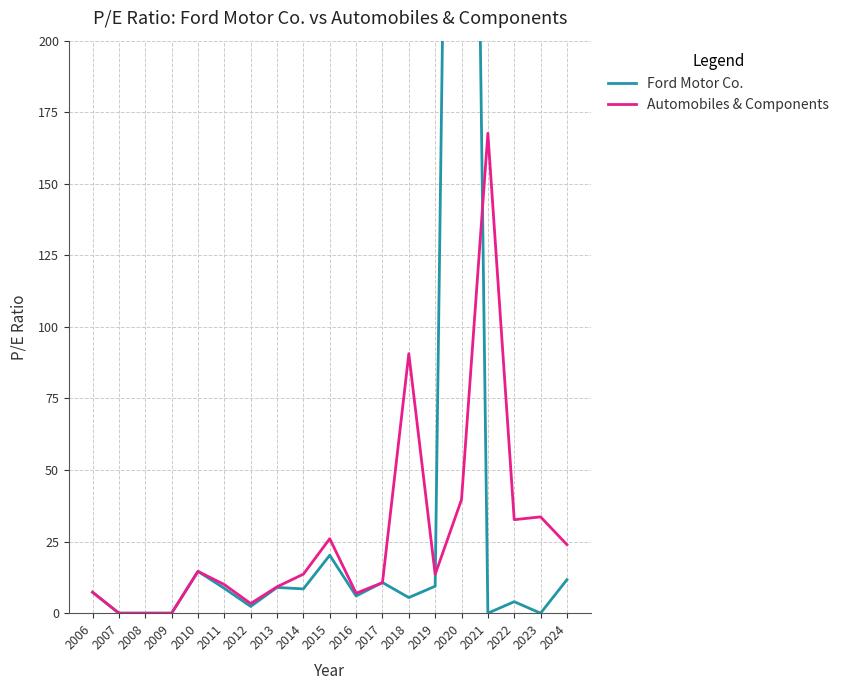

Is this an area chart (filled region under the line)?

No